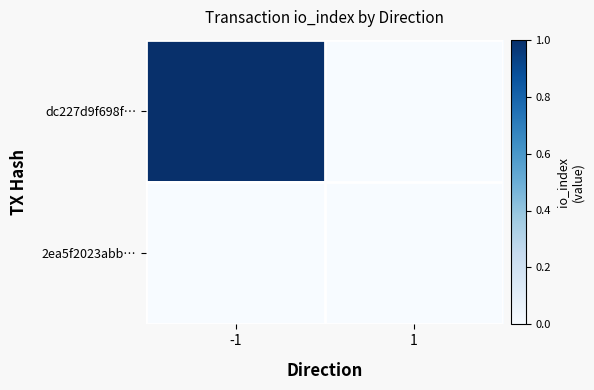

Reading left to right, what are all the values shown in this chart?

dc227d9f698f…: -1=1	1=0
2ea5f2023abb…: -1=0	1=0